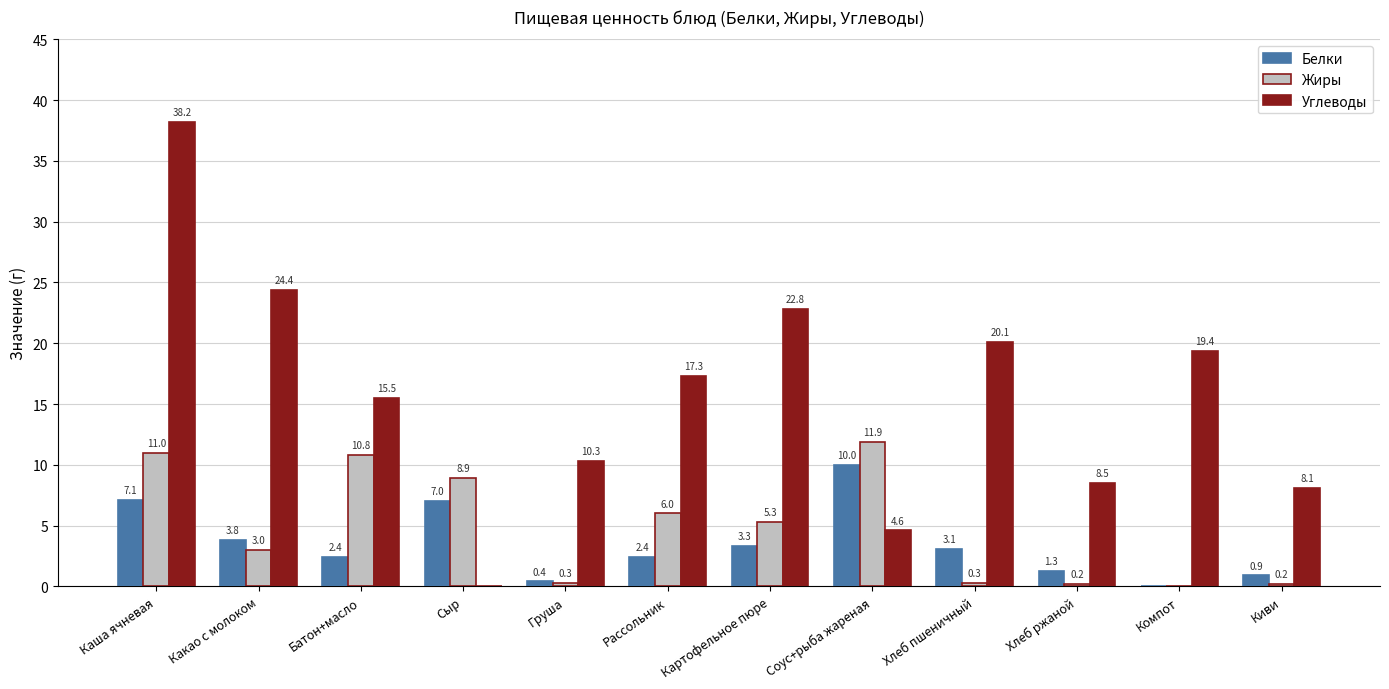

What is the sum of the Углеводы values at Хлеб пшеничный and Каша ячневая?

58.3